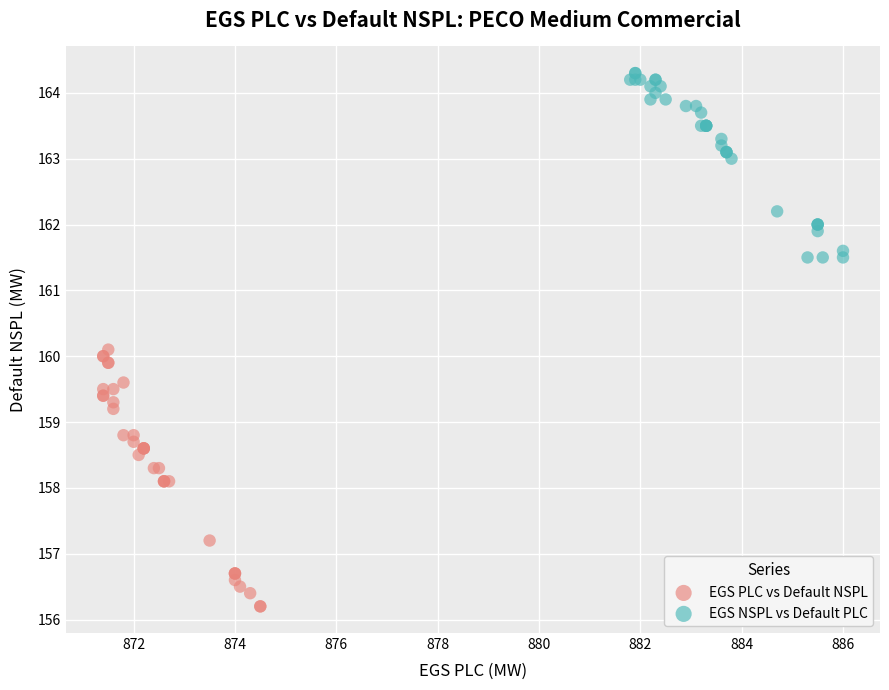

Which series has the widest spread of Y values?

EGS PLC vs Default NSPL